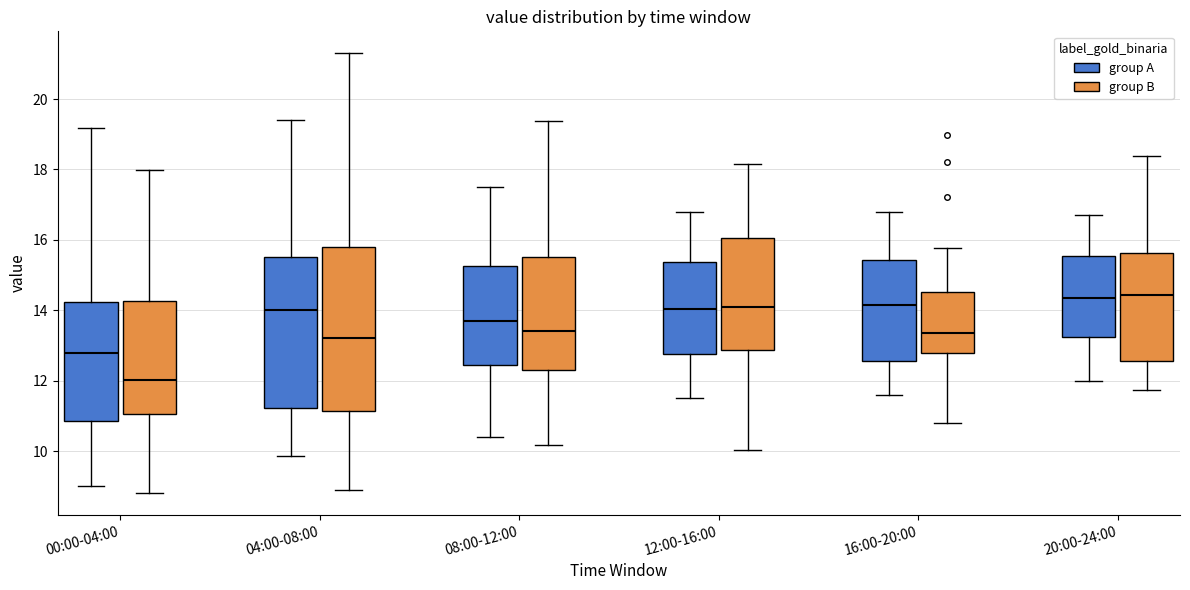

Reading left to right, transcribe this box plot: for each box, give where its median line is, the range the box spans, and where its two whiskers end, as read against the y-axis. The values are not printed on the chart, so give them approximately, as read against the axis.

00:00-04:00 (group A): median 12.8, box 10.8 to 14.2, whiskers 9.0 to 19.2
00:00-04:00 (group B): median 12.0, box 11.0 to 14.2, whiskers 8.8 to 18.0
04:00-08:00 (group A): median 14.0, box 11.2 to 15.6, whiskers 9.8 to 19.4
04:00-08:00 (group B): median 13.2, box 11.2 to 15.8, whiskers 8.8 to 21.2
08:00-12:00 (group A): median 13.8, box 12.4 to 15.2, whiskers 10.4 to 17.6
08:00-12:00 (group B): median 13.4, box 12.4 to 15.6, whiskers 10.2 to 19.4
12:00-16:00 (group A): median 14.0, box 12.8 to 15.4, whiskers 11.6 to 16.8
12:00-16:00 (group B): median 14.2, box 12.8 to 16.0, whiskers 10.0 to 18.2
16:00-20:00 (group A): median 14.2, box 12.6 to 15.4, whiskers 11.6 to 16.8
16:00-20:00 (group B): median 13.4, box 12.8 to 14.6, whiskers 10.8 to 15.8
20:00-24:00 (group A): median 14.4, box 13.2 to 15.6, whiskers 12.0 to 16.8
20:00-24:00 (group B): median 14.4, box 12.6 to 15.6, whiskers 11.8 to 18.4